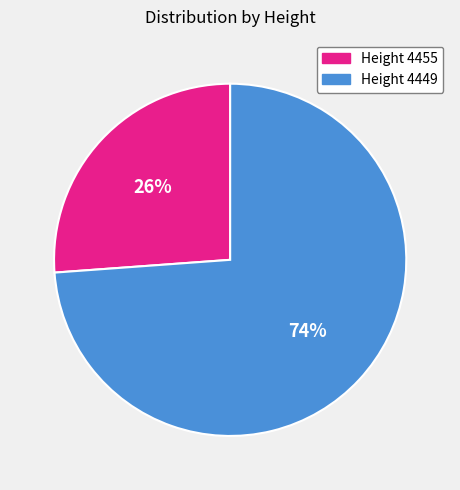

To the nearest percent, what is the difference between the Height 4449 and Height 4455 slice percentages?

48%